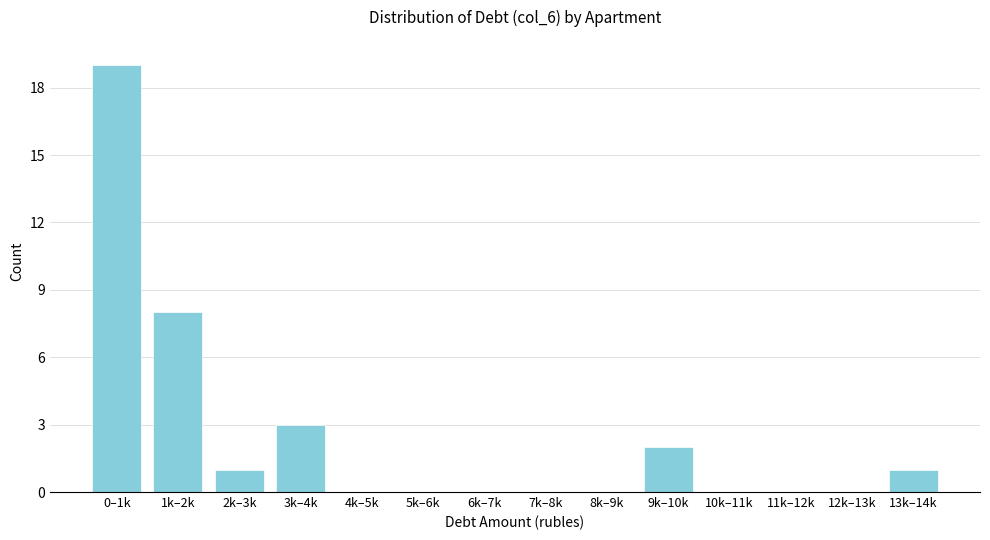

Reading left to right, extract all data points from this chart.

0–1k=19	1k–2k=8	2k–3k=1	3k–4k=3	4k–5k=0	5k–6k=0	6k–7k=0	7k–8k=0	8k–9k=0	9k–10k=2	10k–11k=0	11k–12k=0	12k–13k=0	13k–14k=1